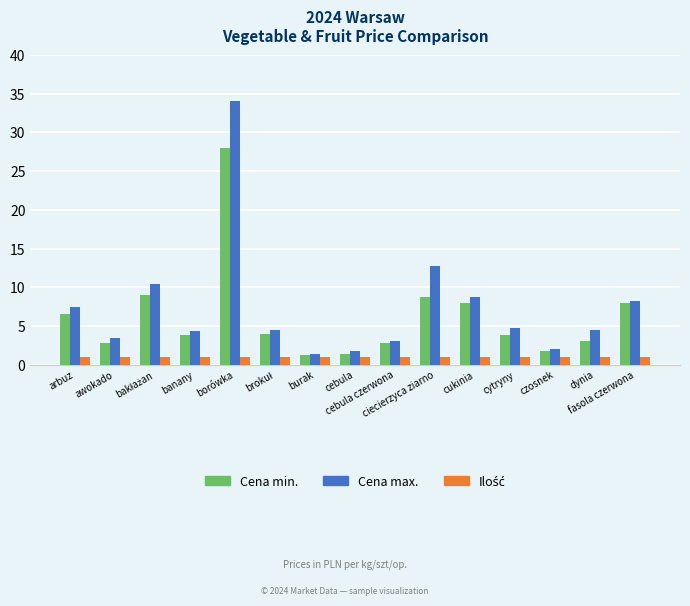

Which label corresponds to the largest value in the chart?

borówka